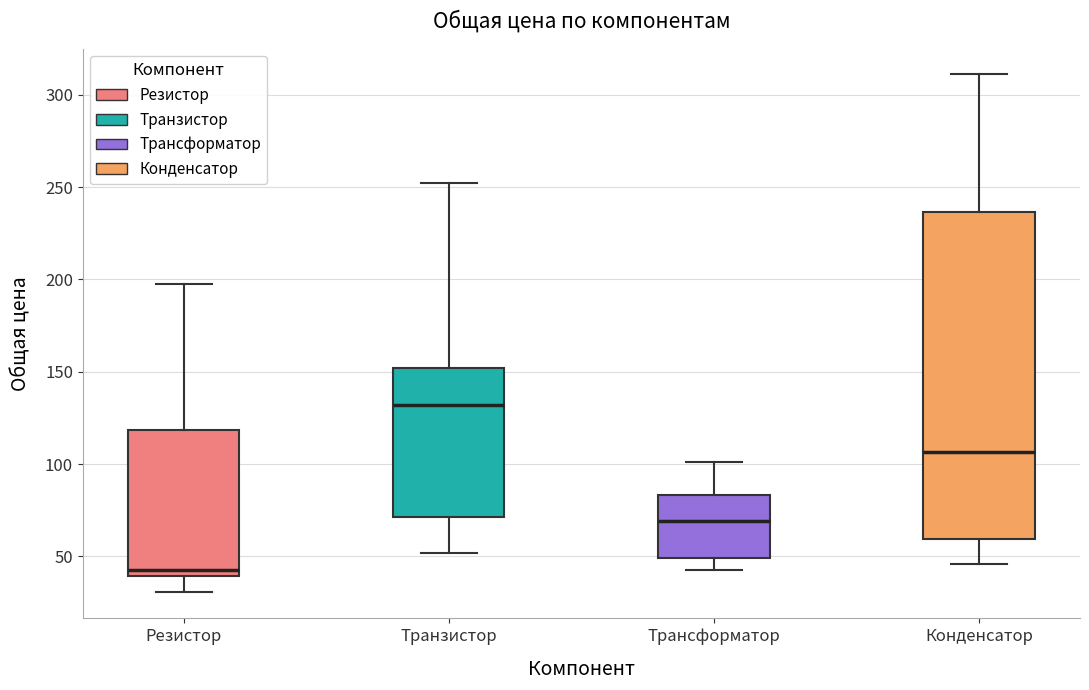

Where is the lower edge of the box for Резистор on the y-axis? The values are not printed on the chart, so give them approximately, as read against the axis.

40